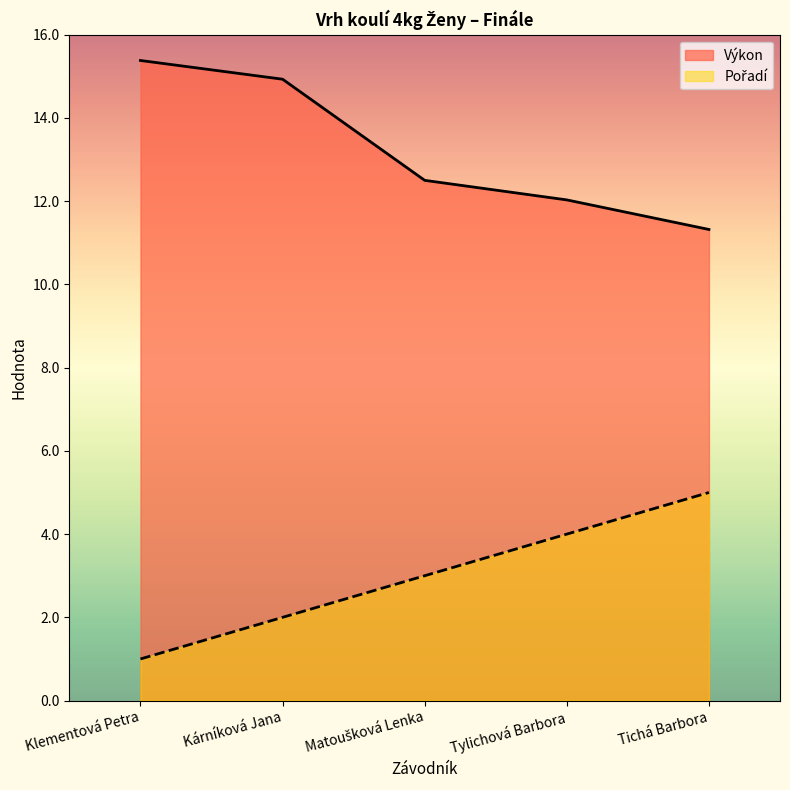

What is the approximate value of Výkon at Matoušková Lenka?

12.5